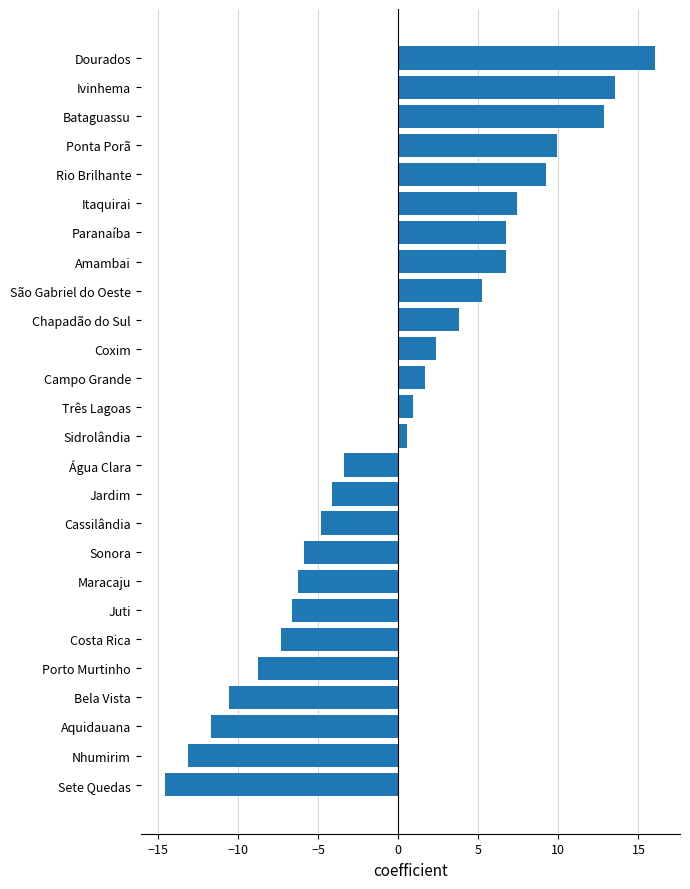

Read the value at Paranaíba.

6.7